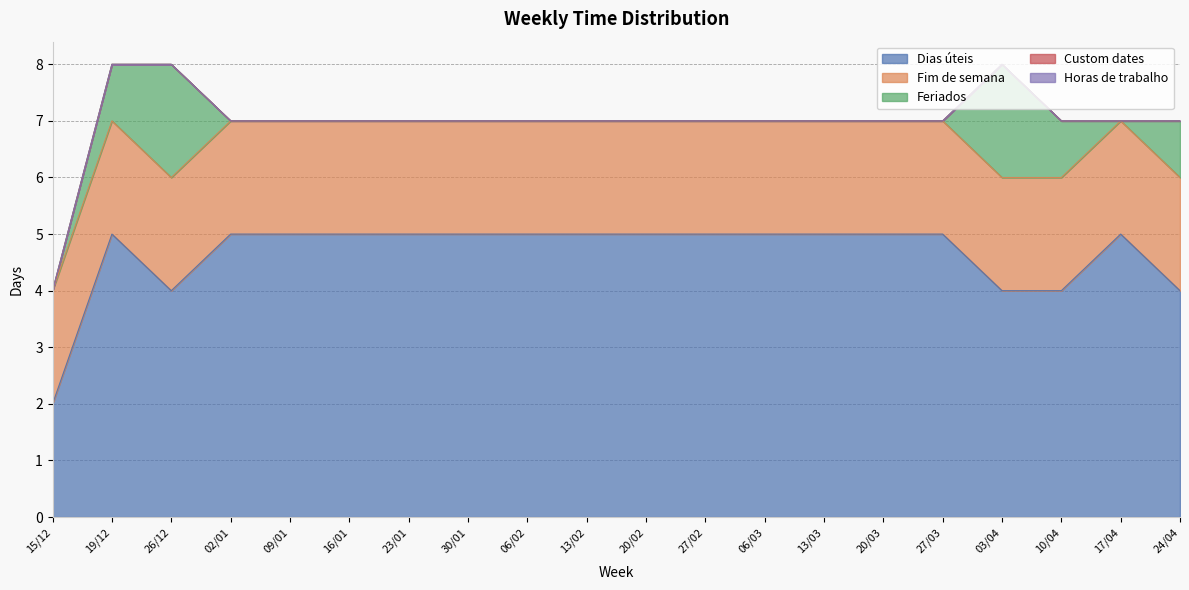

Does the chart have visible grid lines?

Yes